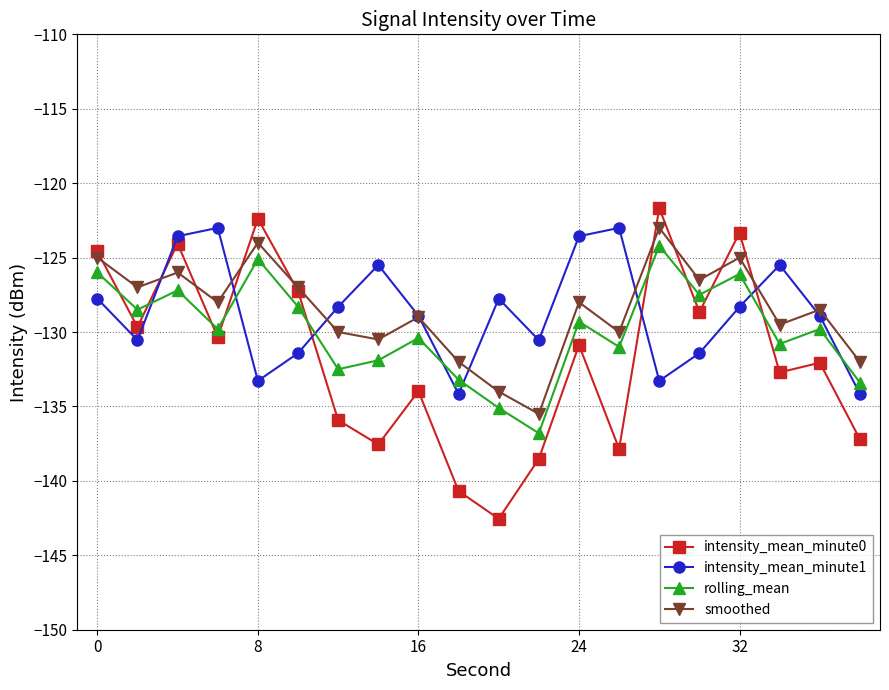

What is the sum of all intensity_mean_minute1 values?

-2572.9